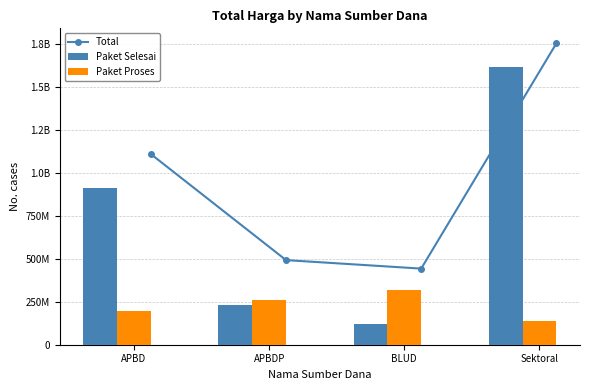

Reading left to right, list all the values displayed in this chart.

Total: 1110185000	492761150	443312780	1754903445
Paket Selesai: 910985000	230643000	122855000	1615103445
Paket Proses: 199200000	262118150	320457780	139800000